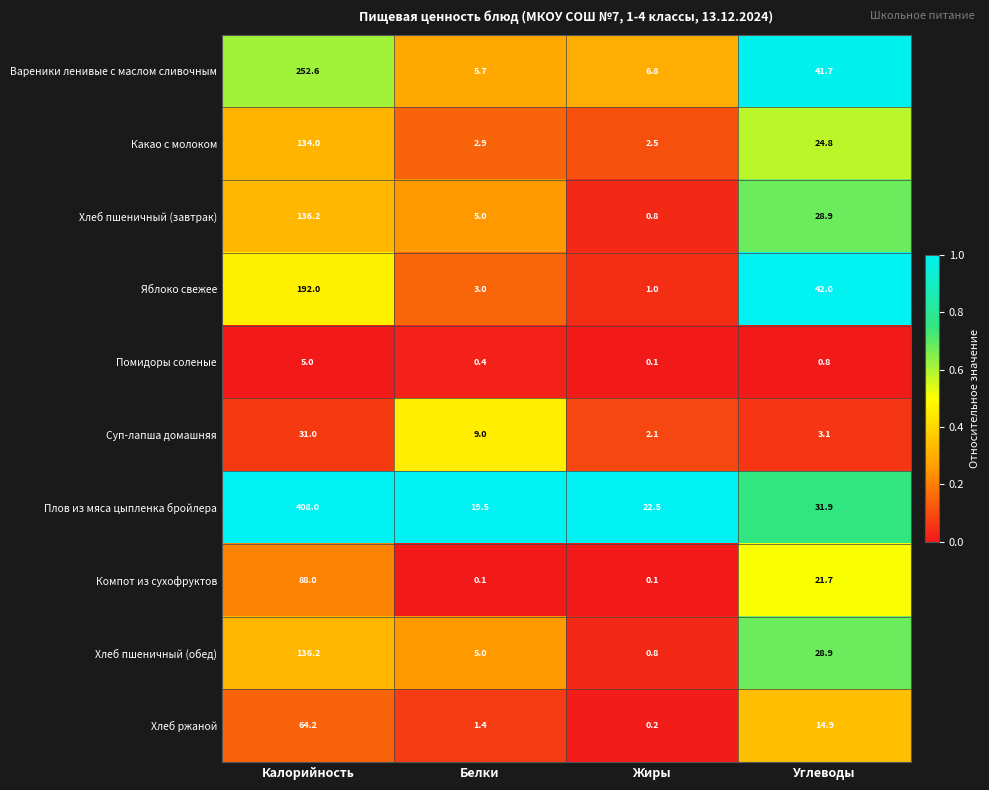

Which series changed the most between Белки and Углеводы?

Яблоко свежее